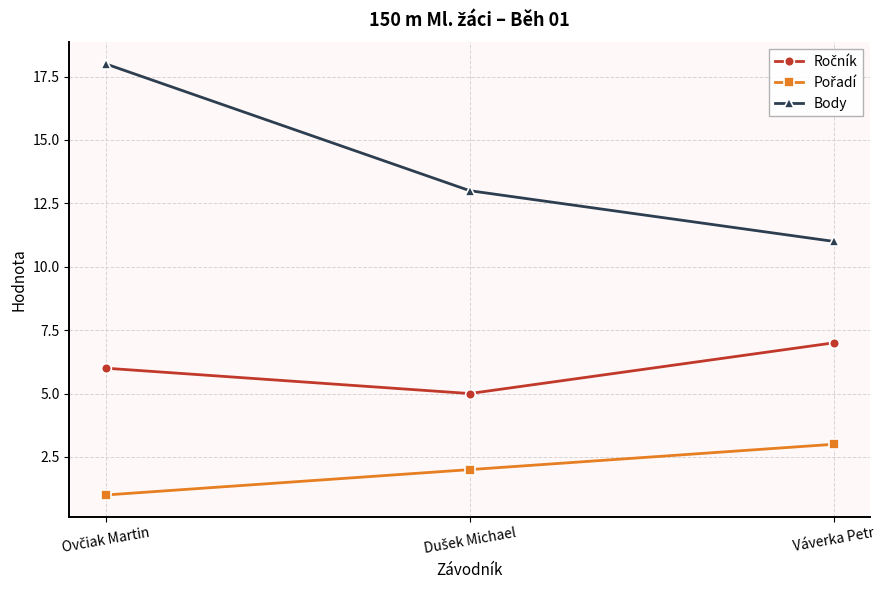

What is the spread (max minus min) of values at Váverka Petr?

8